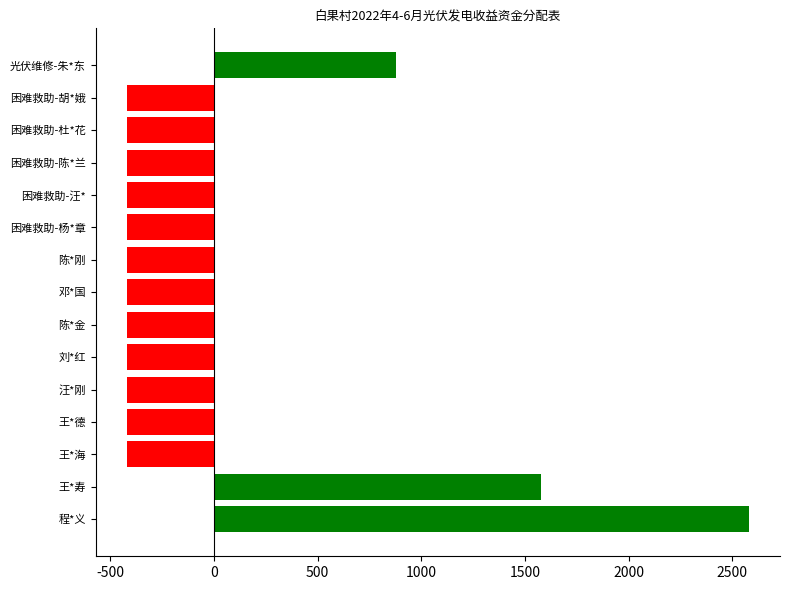

At which category does the chart reach its peak across all series?

程*义